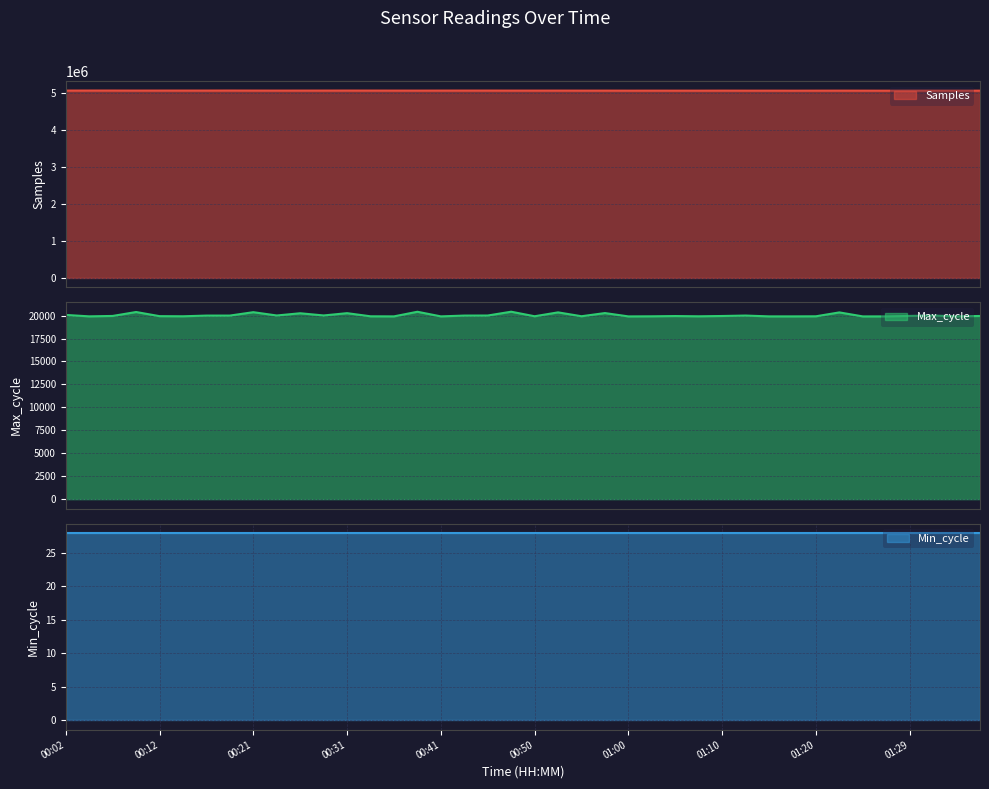

Which series has the widest spread of values?

Samples